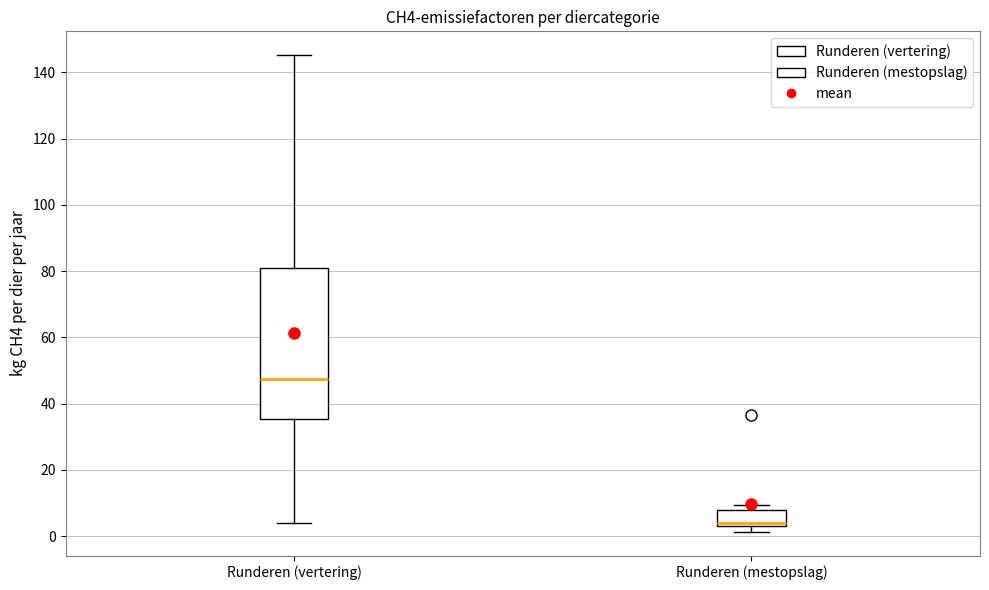

Reading left to right, transcribe this box plot: for each box, give where its median line is, the range the box spans, and where its two whiskers end, as read against the y-axis. The values are not printed on the chart, so give them approximately, as read against the axis.

Runderen (vertering): median 48, box 36 to 80, whiskers 4 to 146
Runderen (mestopslag): median 4, box 2 to 8, whiskers 2 (just below the box's lower edge) to 10